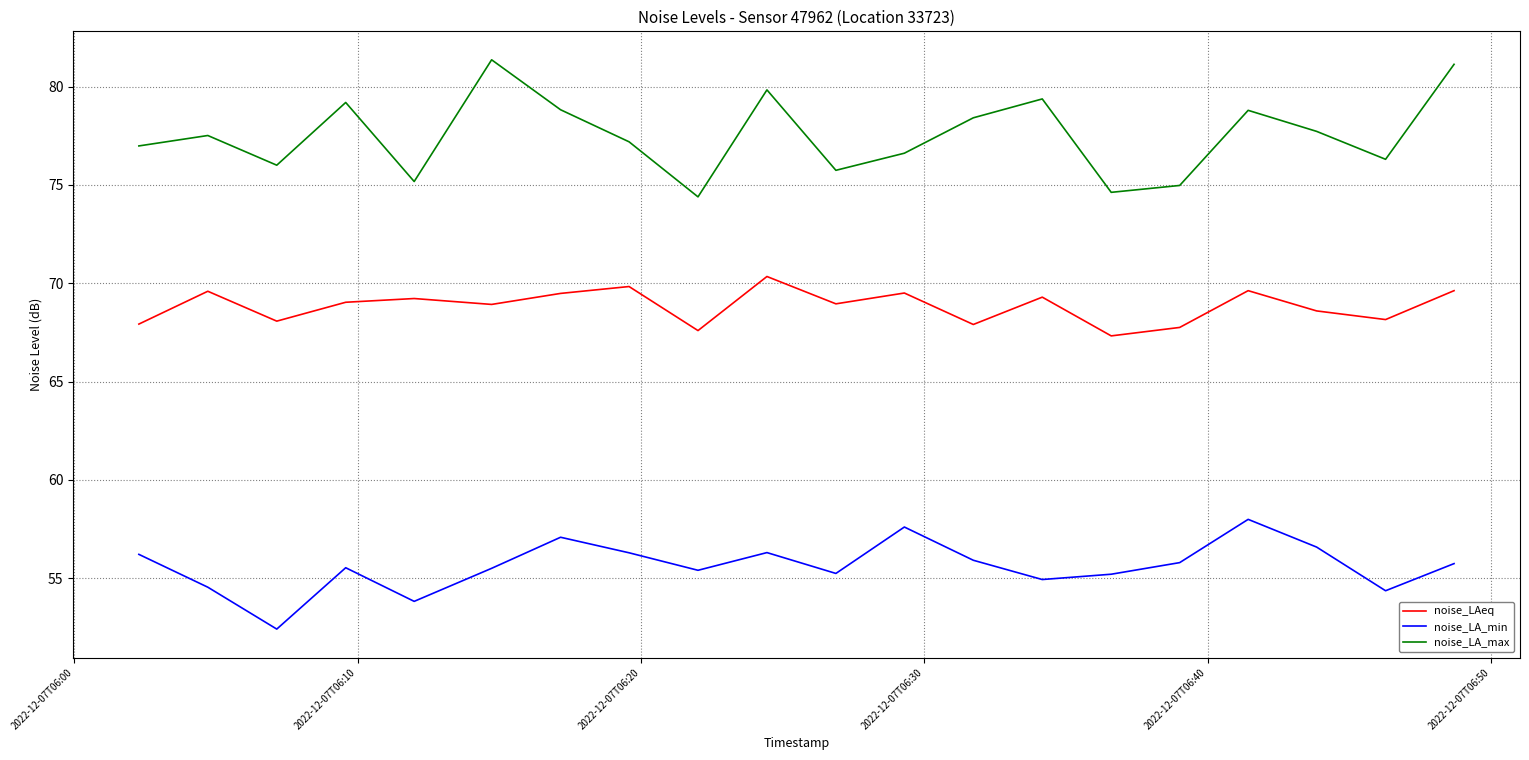

What is the difference between the maximum and minimum values in the noise_LAeq series?

3.0